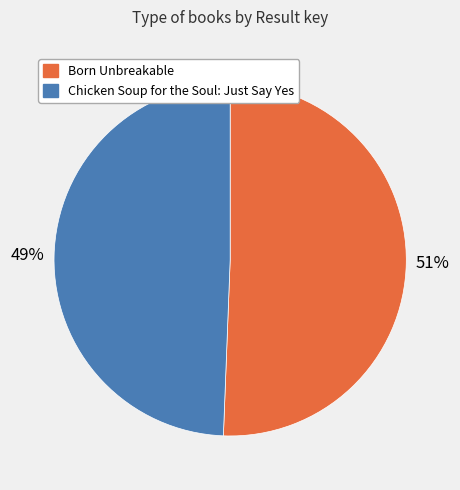

To the nearest percent, what is the combined percentage of Born Unbreakable and Chicken Soup for the Soul: Just Say Yes?

100%